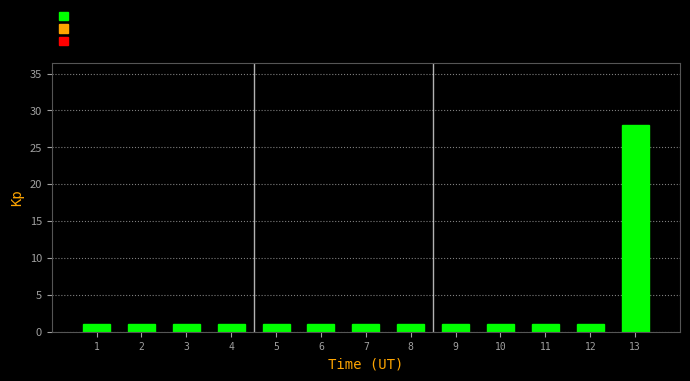

Reading left to right, what are all the values shown in this chart?

1=1	2=1	3=1	4=1	5=1	6=1	7=1	8=1	9=1	10=1	11=1	12=1	13=28